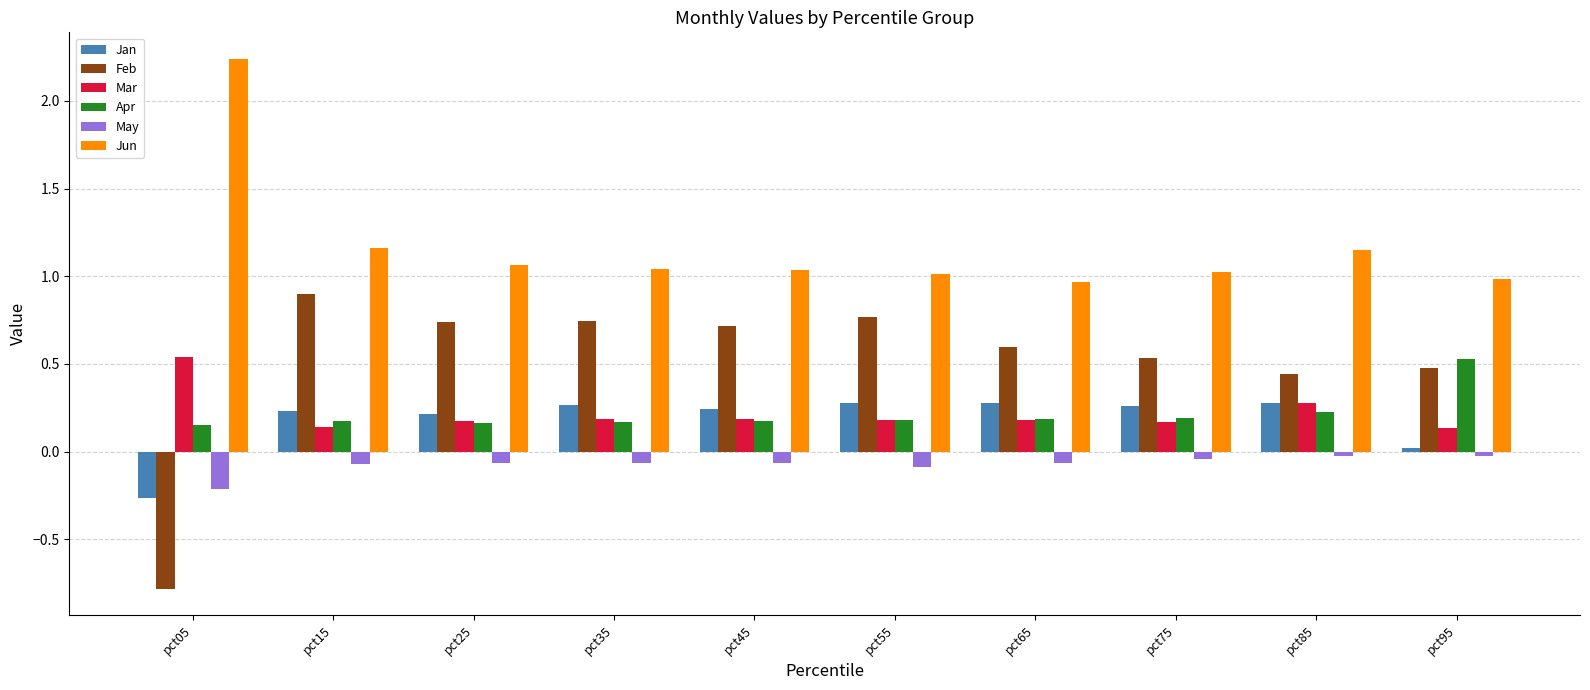

Which series changed the most between pct15 and pct85?

Feb